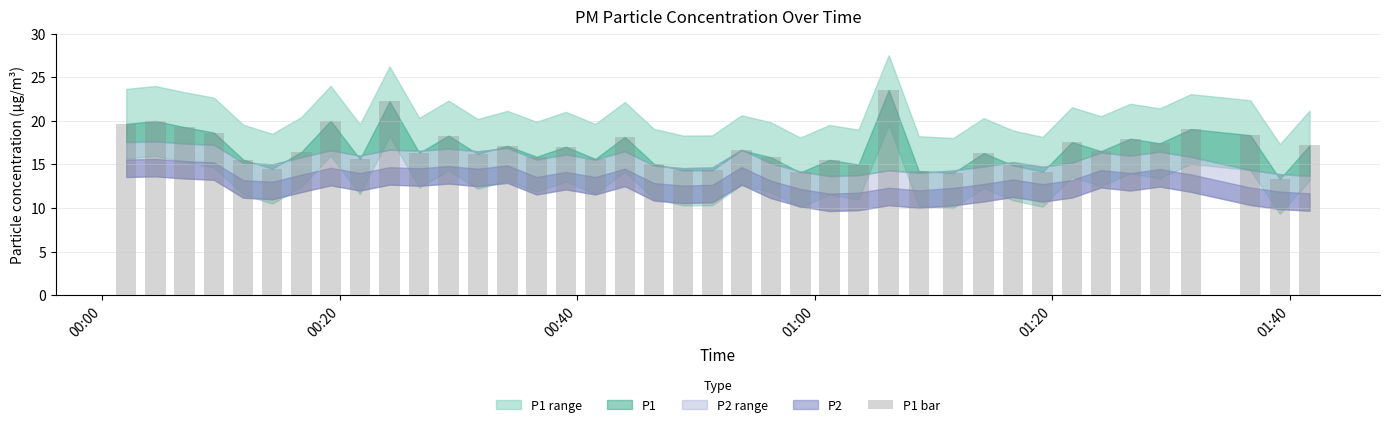

What is the maximum value shown in the chart?

23.5